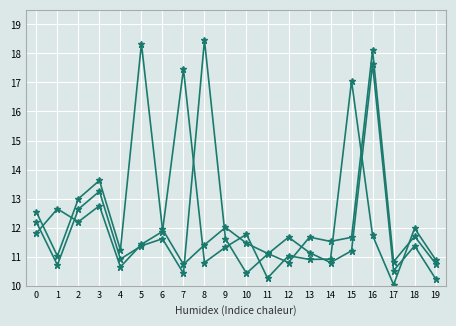

The value of col_5 at 14 is 10.8. True or false?

True